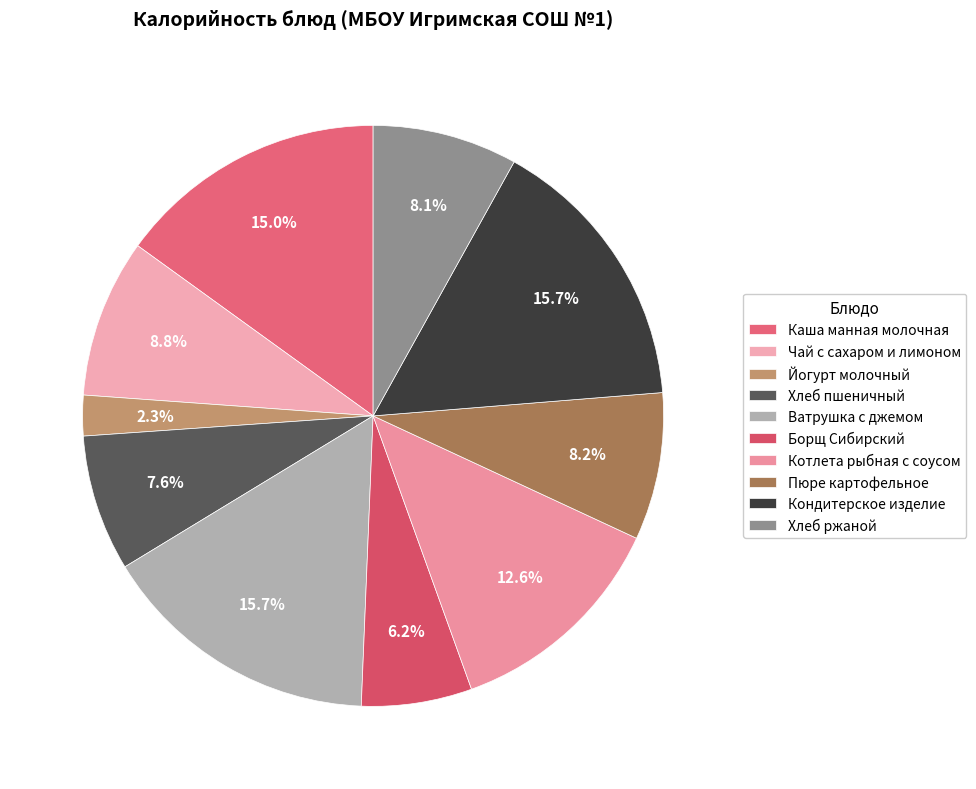

What percentage is the Ватрушка с джемом slice, to the nearest percent?

16%